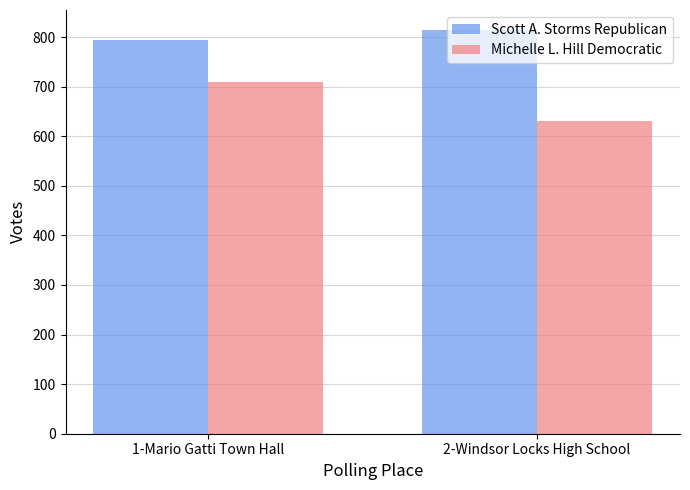

Which series has the largest total across all categories?

Scott A. Storms Republican